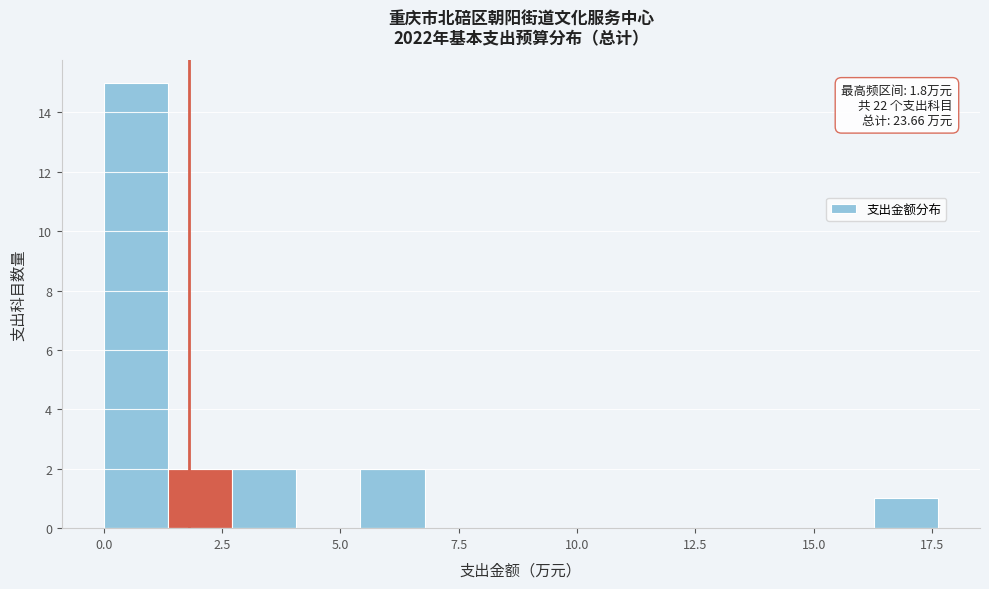

Read against the x-axis, roughly where is the centre of the tallest bar?

0.5